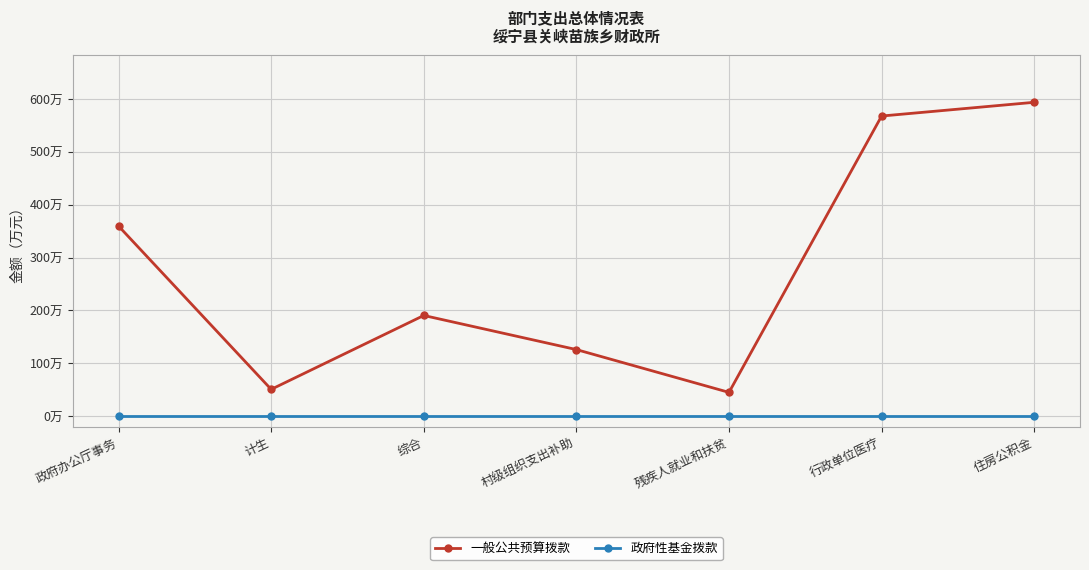

Does the chart have visible grid lines?

Yes